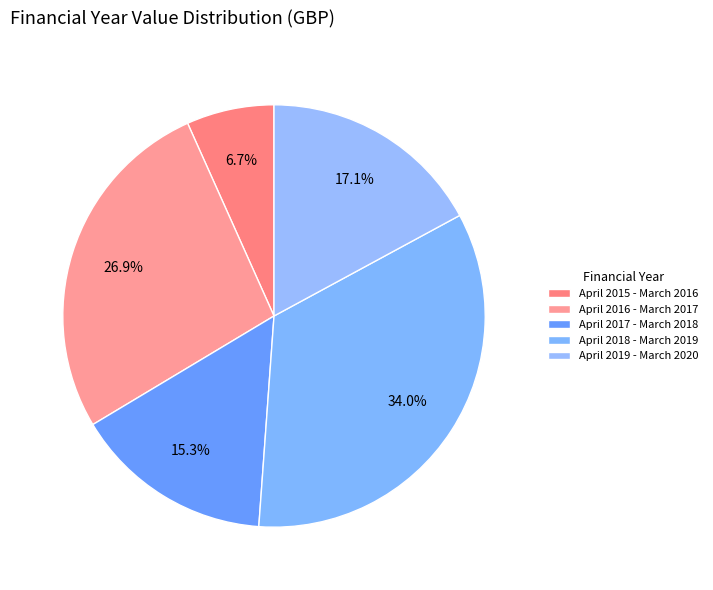

Which has a higher value, April 2017 - March 2018 or April 2016 - March 2017?

April 2016 - March 2017